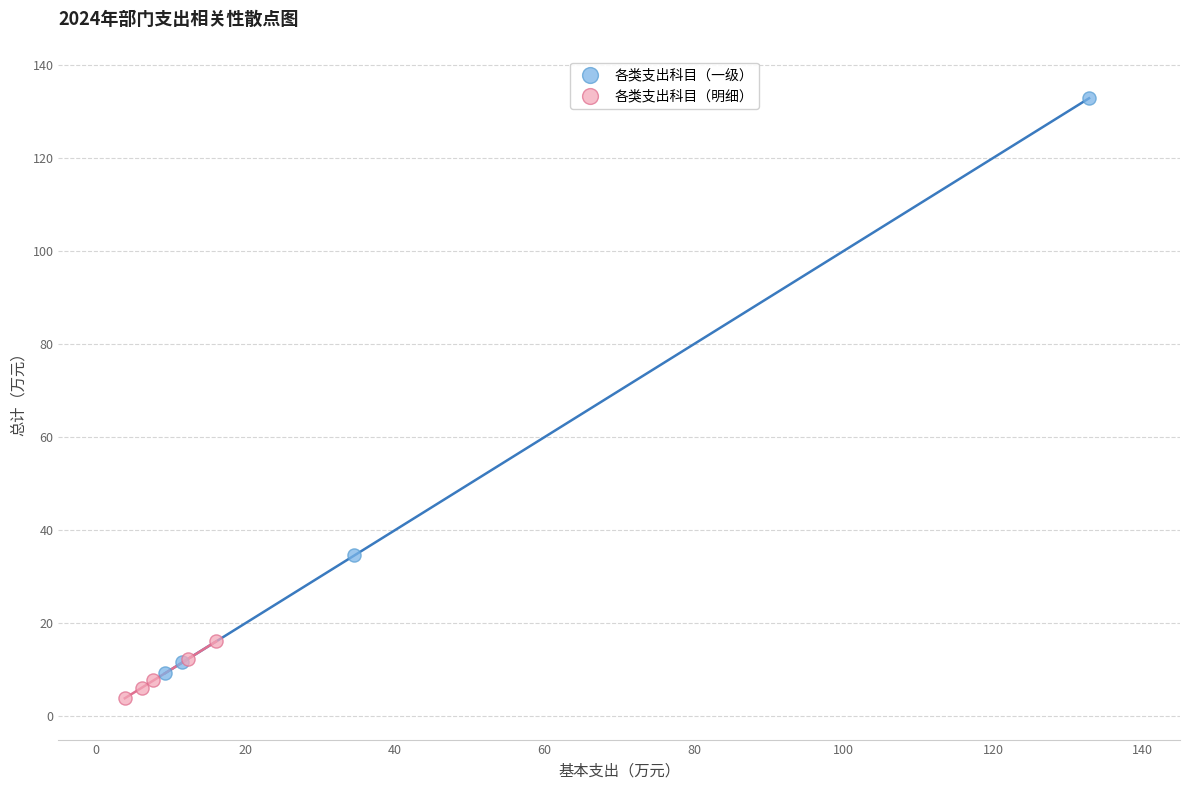

Which series has the widest spread of Y values?

各类支出科目（一级）